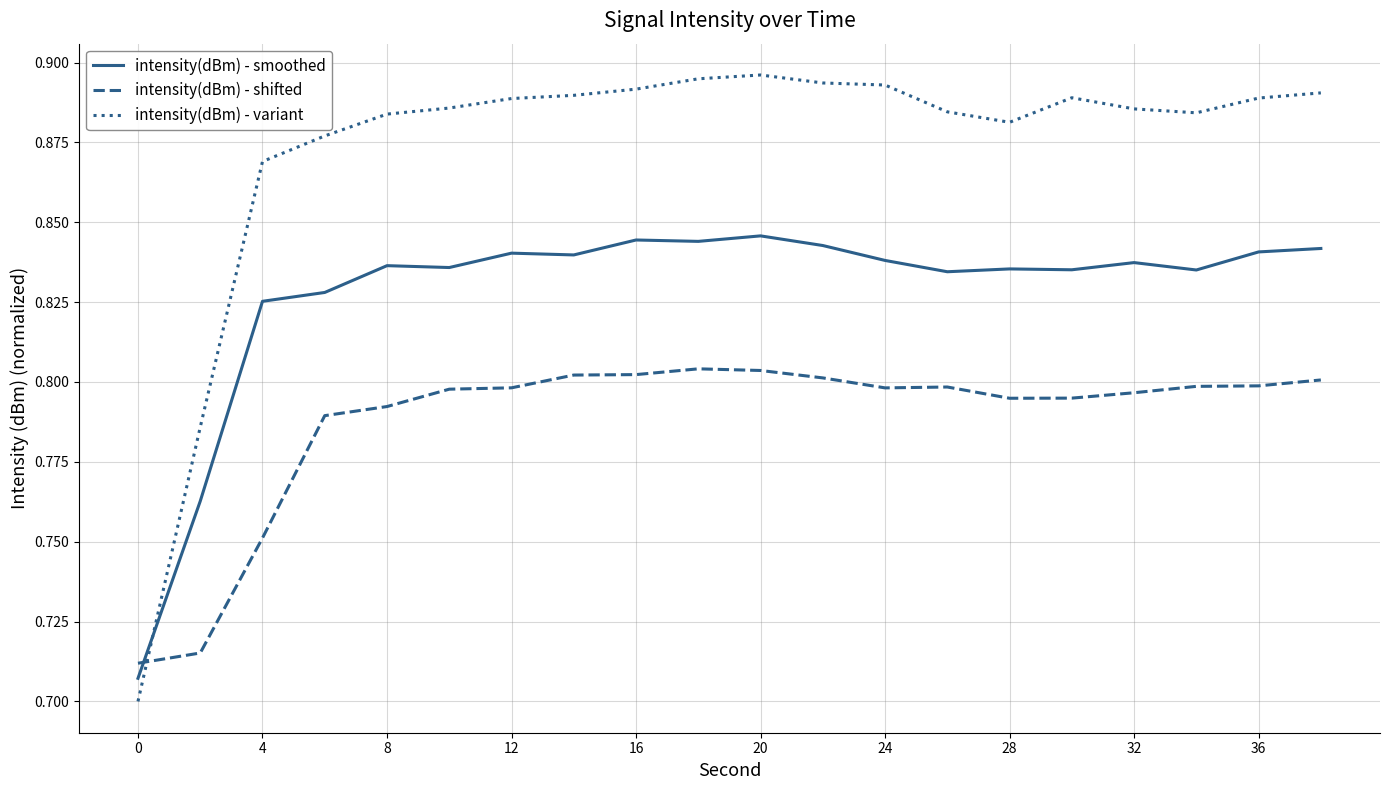

List the series in order of their peak value, highest first.

intensity(dBm) - variant, intensity(dBm) - smoothed, intensity(dBm) - shifted